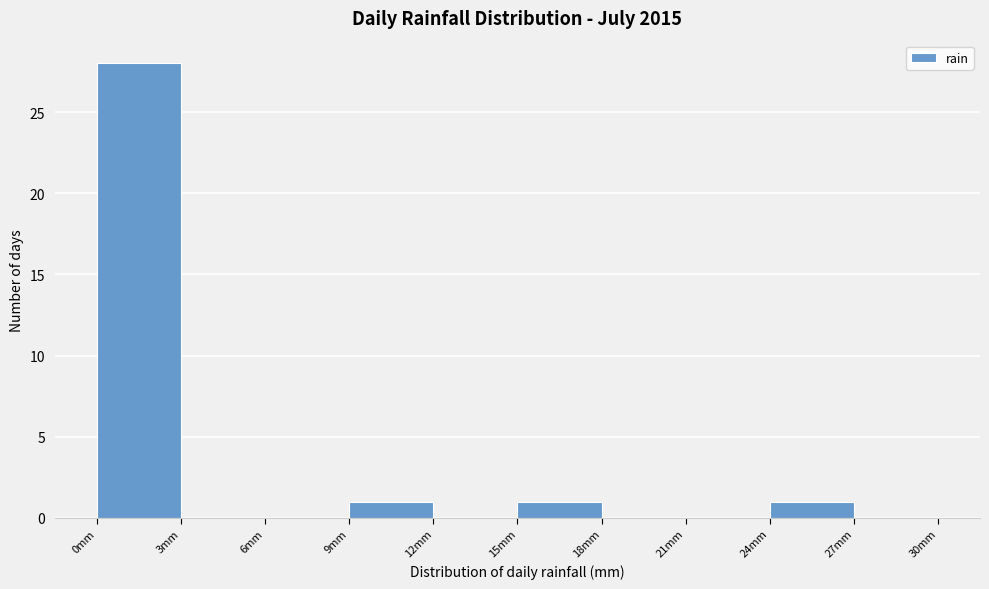

Reading left to right, list every bar in this chart as the range it spans on the x-axis followed by its height. The values are not printed on the chart, so give them approximately, as read against the axis.

0 to 3: 28
3 to 6: 0
6 to 9: 0
9 to 12: 1
12 to 15: 0
15 to 18: 1
18 to 21: 0
21 to 24: 0
24 to 27: 1
27 to 30: 0